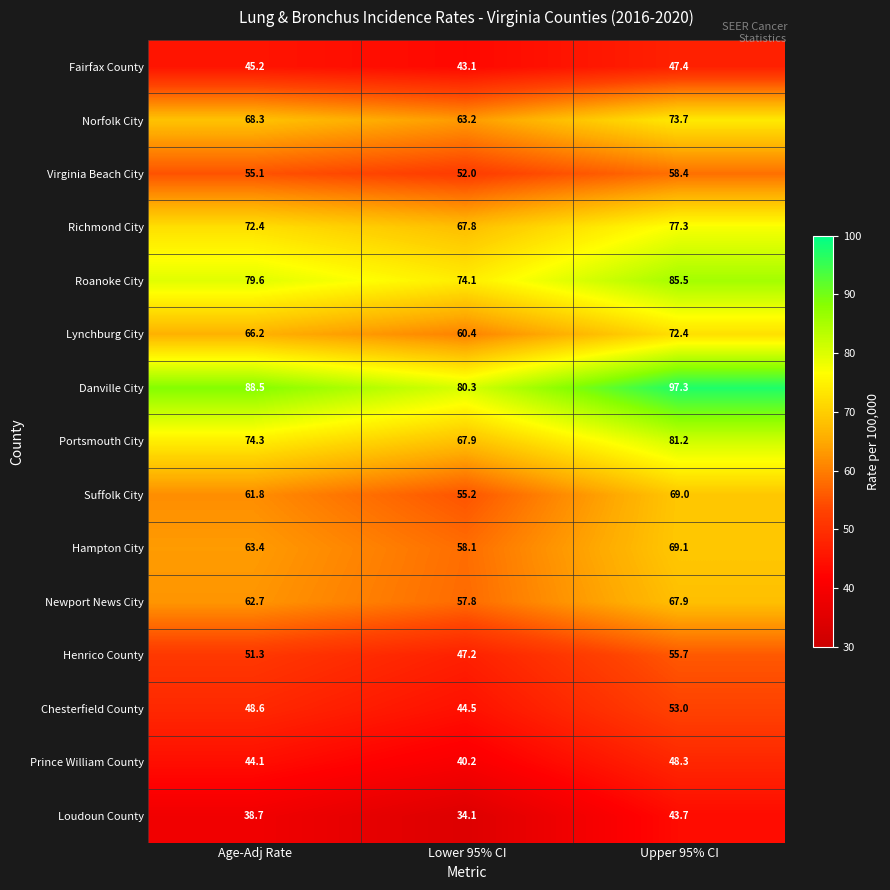

At which label does Loudoun County reach its peak?

Upper 95% CI